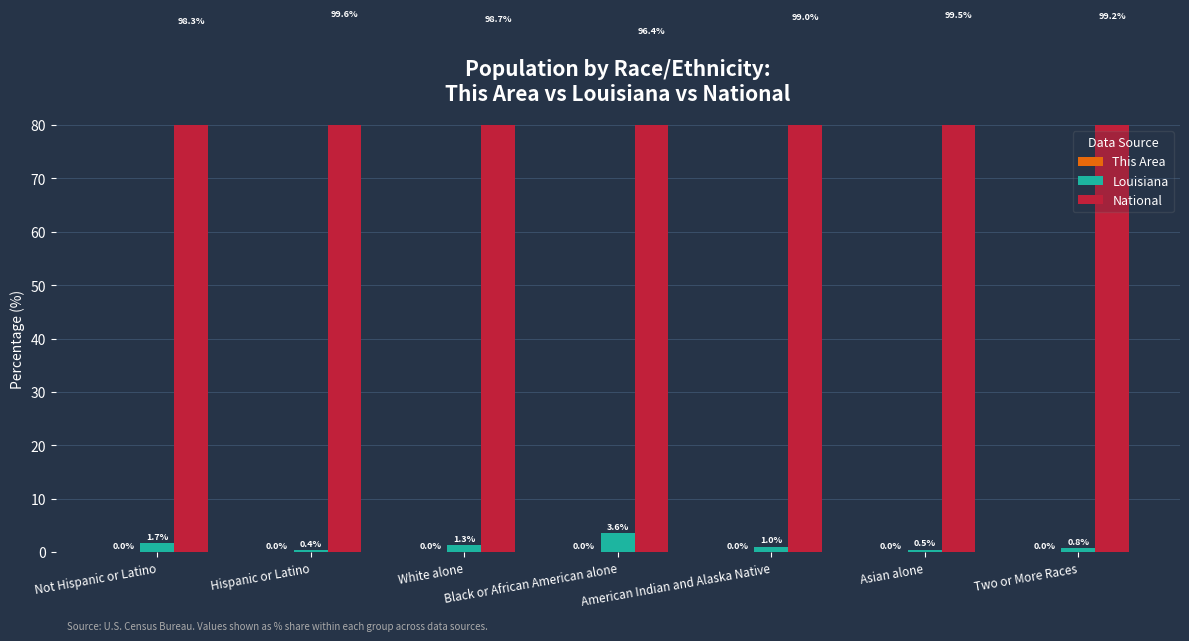

What are all the series names shown in the legend?

This Area, Louisiana, National